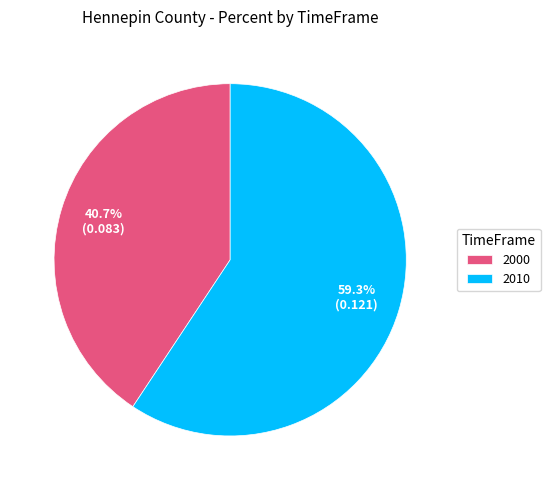

What percentage is the 2000 slice, to the nearest percent?

41%